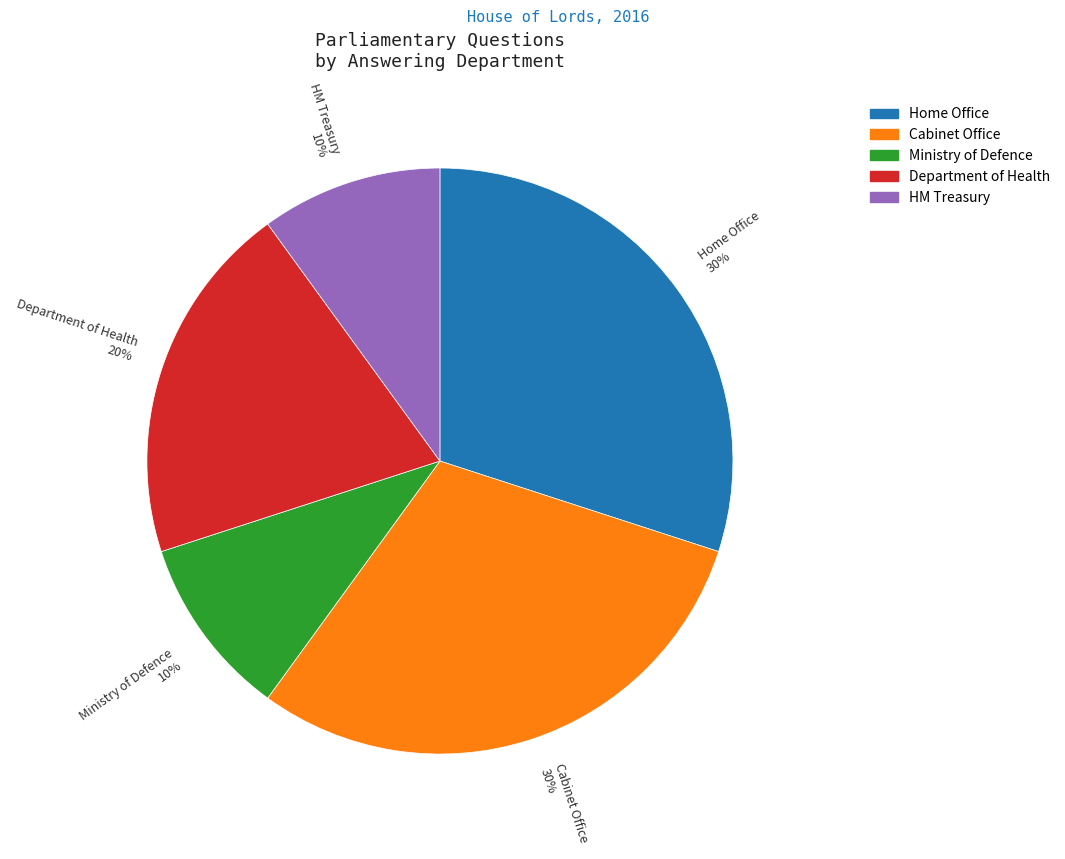

Does any single category account for the majority?

No